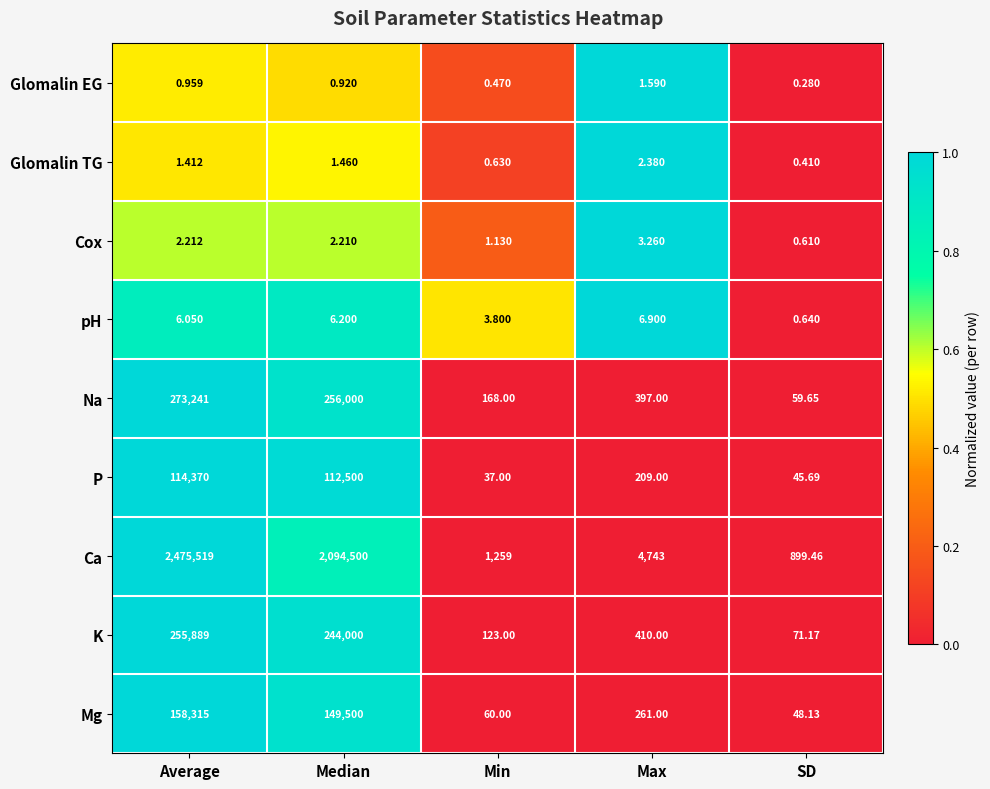

At which label is Ca closest to 1238209?

Median